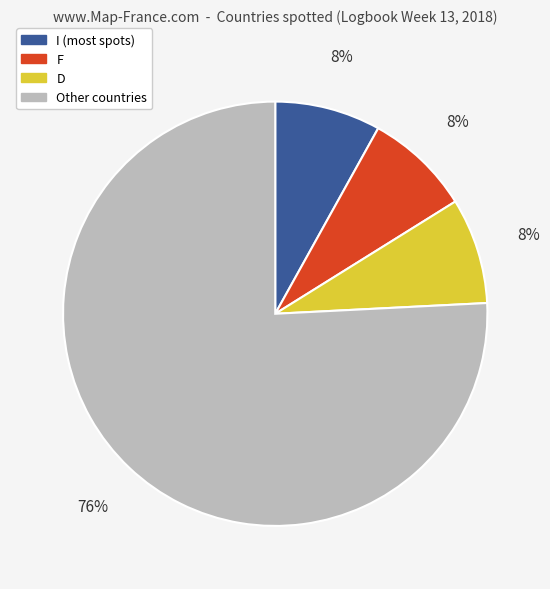

To the nearest percent, what is the difference between the largest and smallest slice percentages?

68%